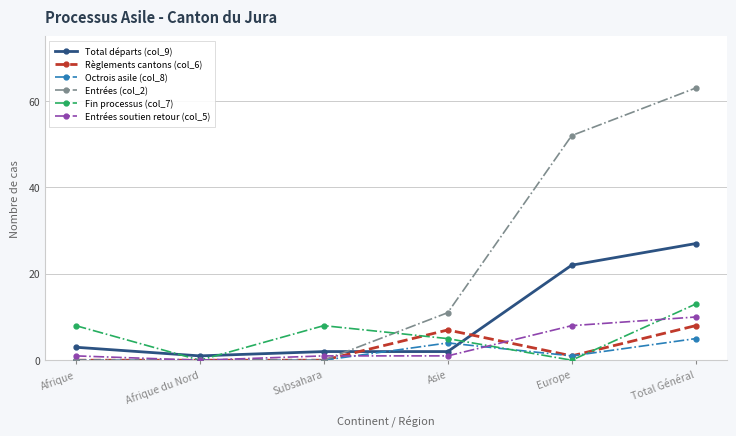

What is the greatest value displayed?

63